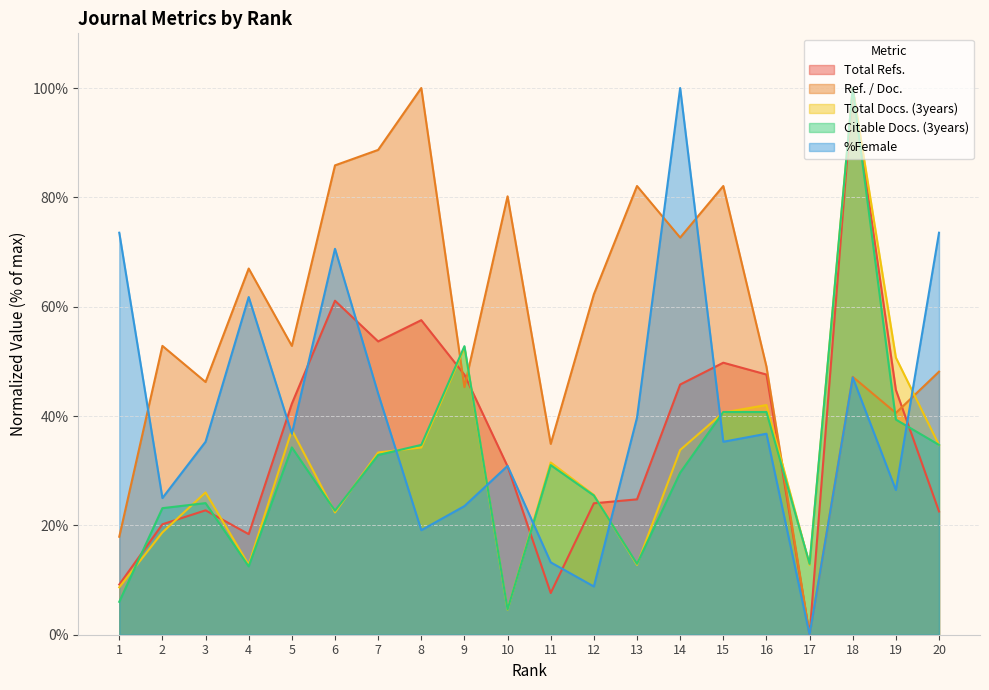

Is it true that Total Docs. (3years) equals 52.9 at 20?

False